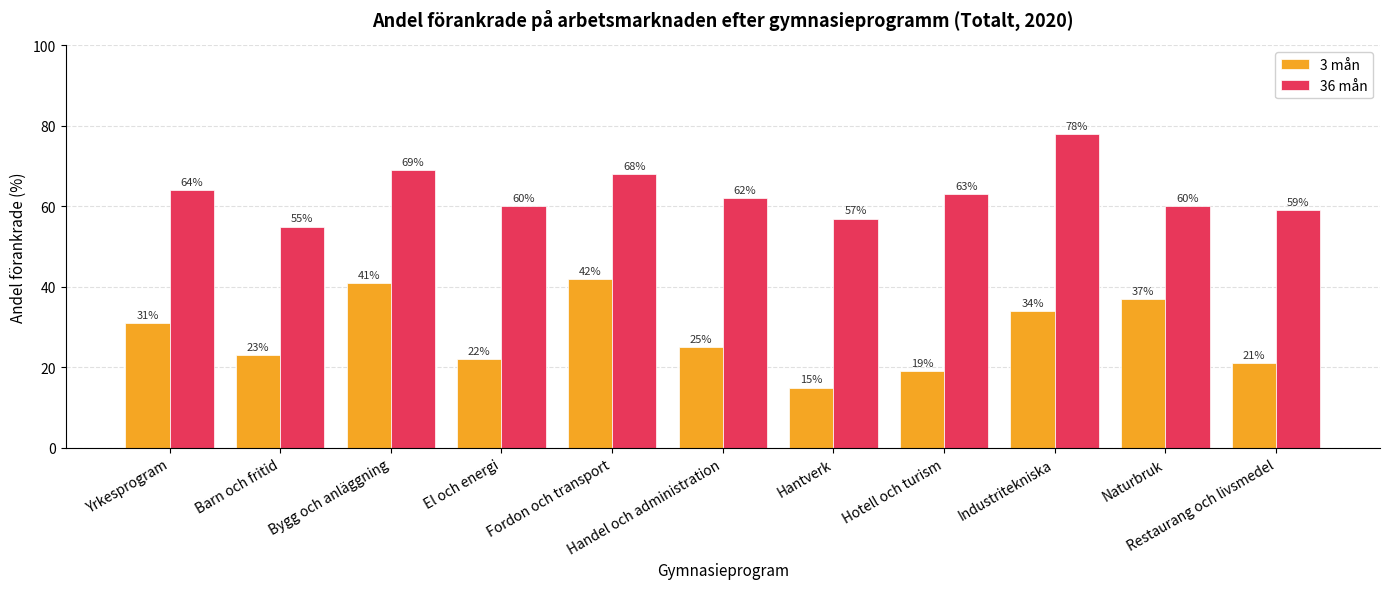

What is the total value across all series at Hotell och turism?

82